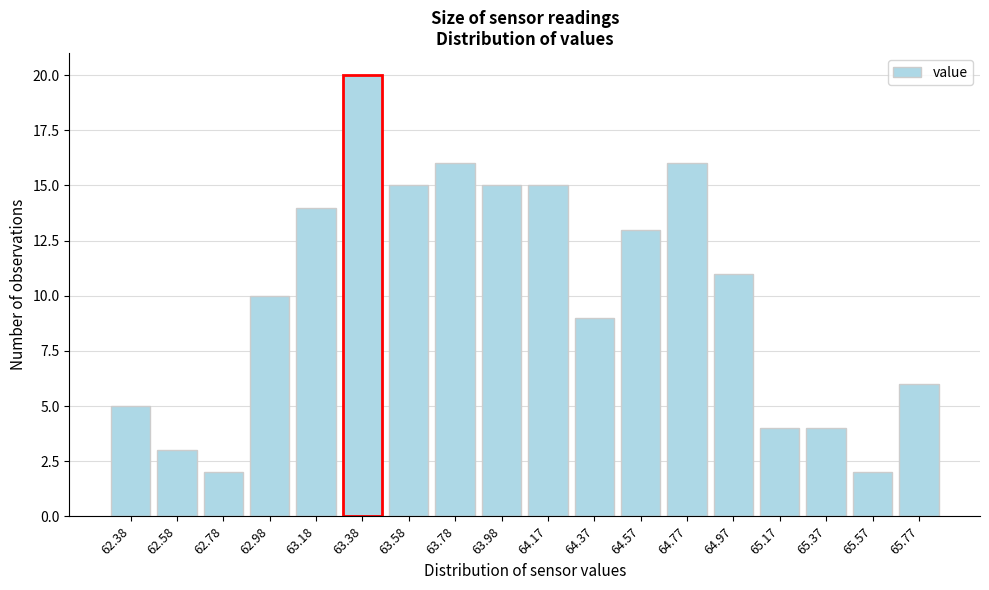

Reading left to right, extract all data points from this chart.

62.38=5	62.58=3	62.78=2	62.98=10	63.18=14	63.38=20	63.58=15	63.78=16	63.98=15	64.17=15	64.37=9	64.57=13	64.77=16	64.97=11	65.17=4	65.37=4	65.57=2	65.77=6